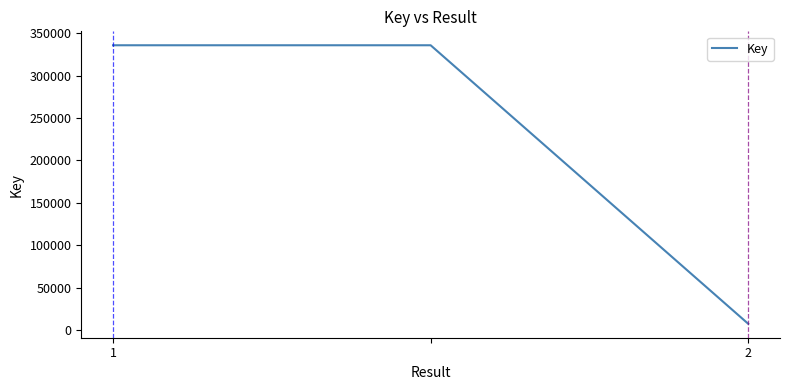

What is the smallest value displayed?

7300